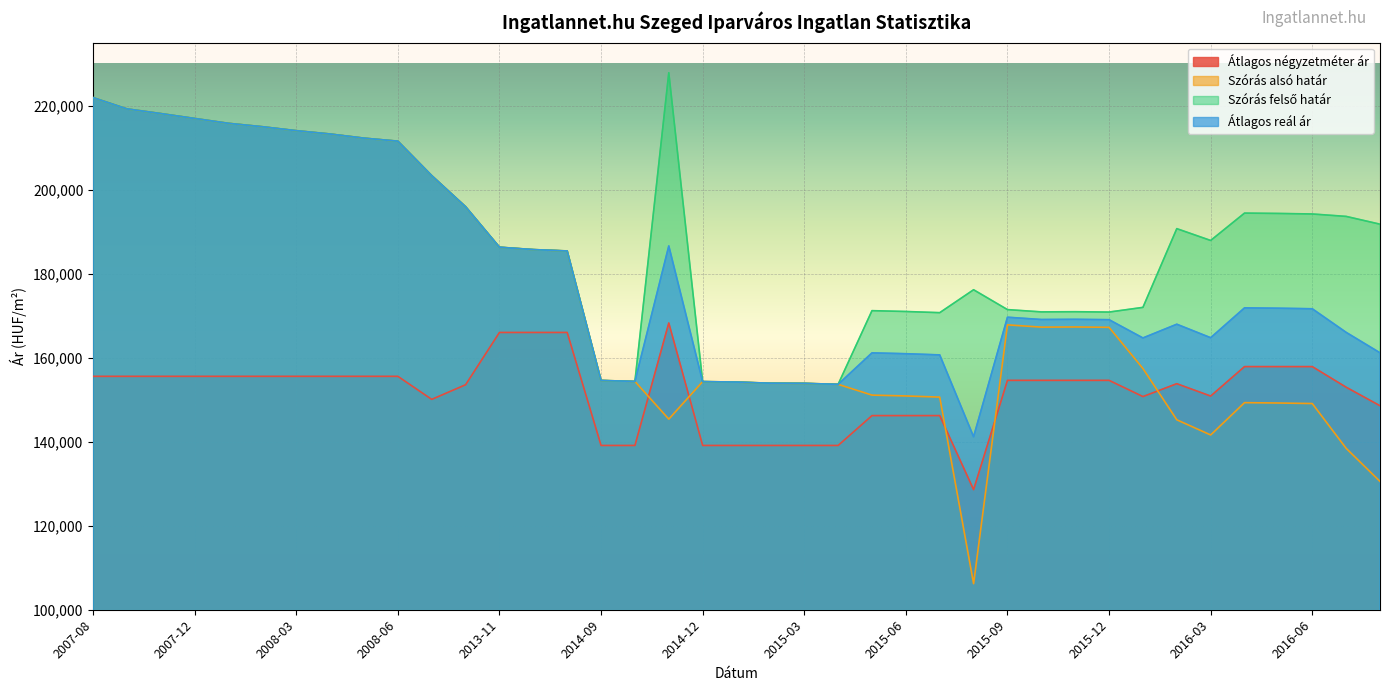

Does the chart display data point markers on the line(s)?

No